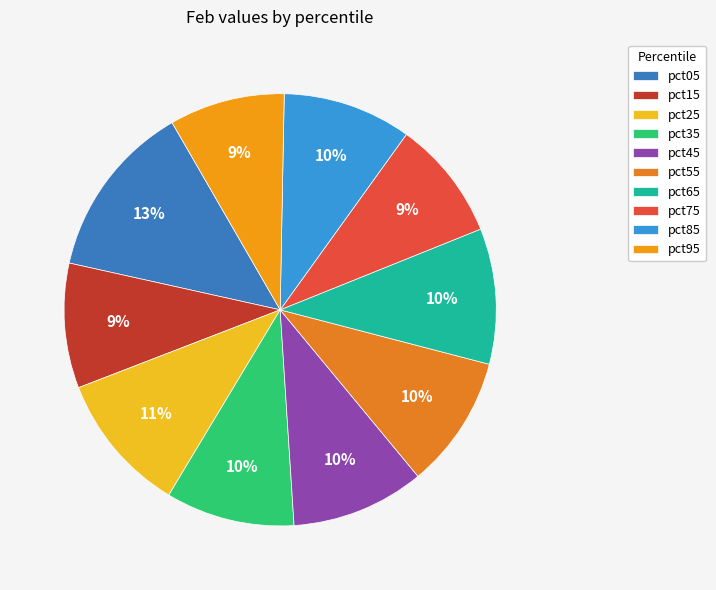

Combined, do pct85 and pct15 account for over 50%?

No